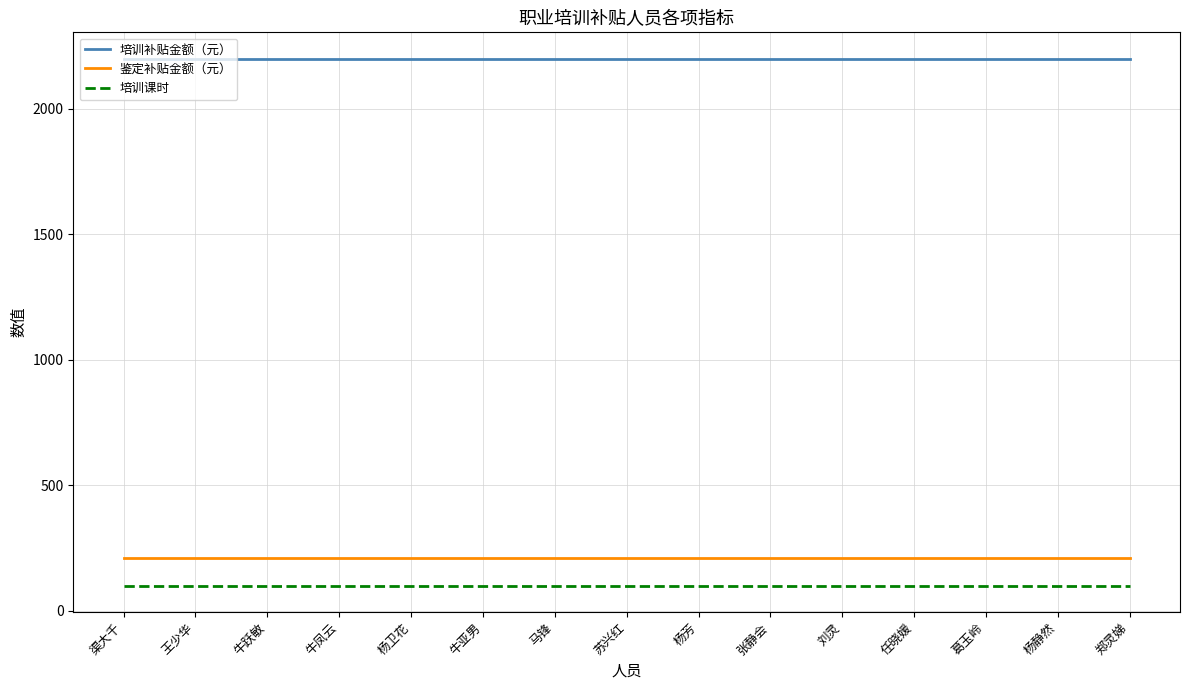

How many lines are shown in the chart?

3